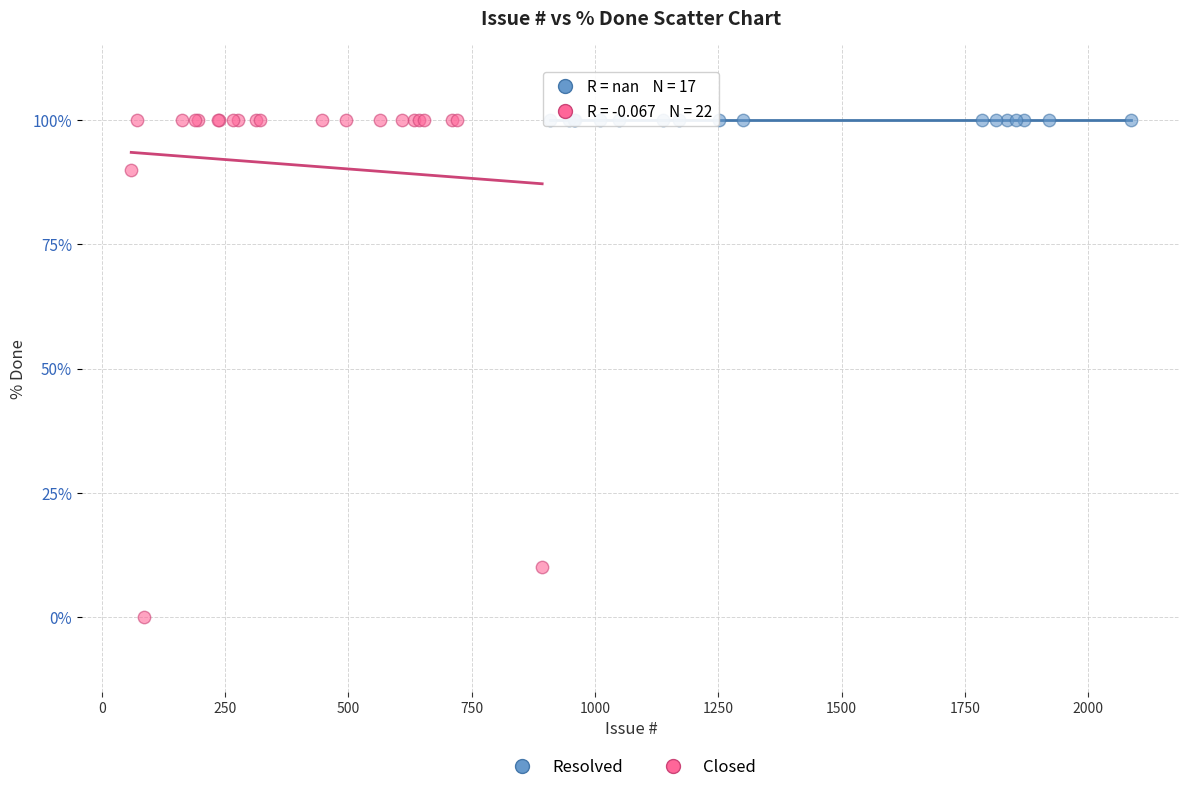

Which series contains the lowest Y value?

Closed